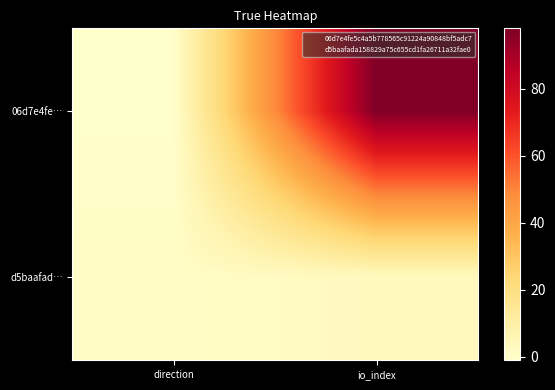

Which series has the largest range (max minus min)?

06d7e4fe…